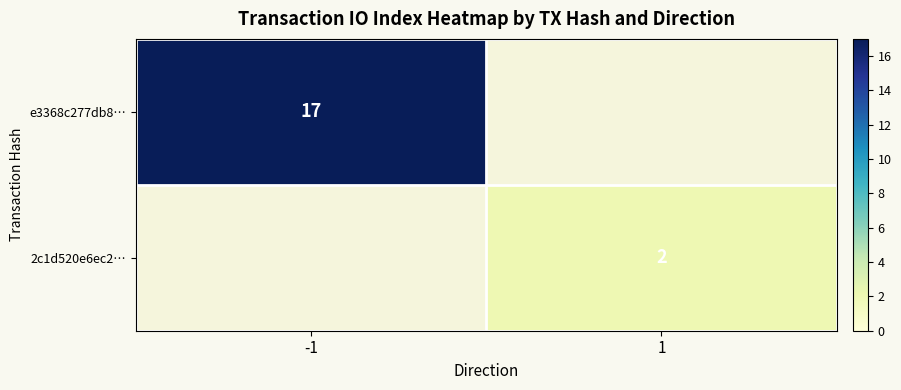

The value of 2c1d520e6ec2… at 1 is 1. True or false?

False